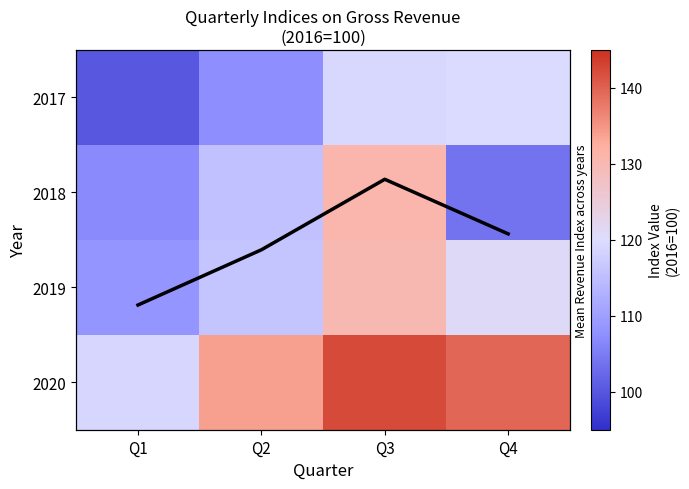

Rank the categories by Mean Revenue value from highest to lowest.

Q1, Q2, Q4, Q3